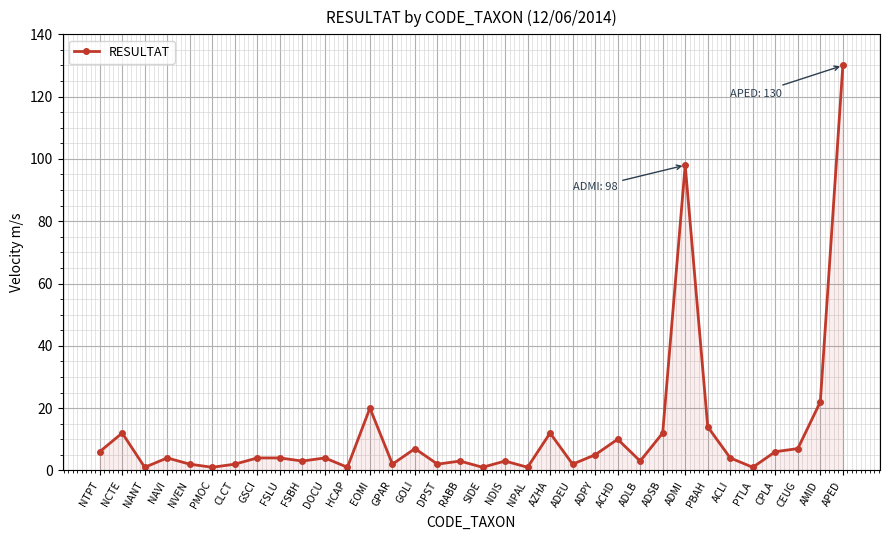

Which category has the highest value across all series?

APED